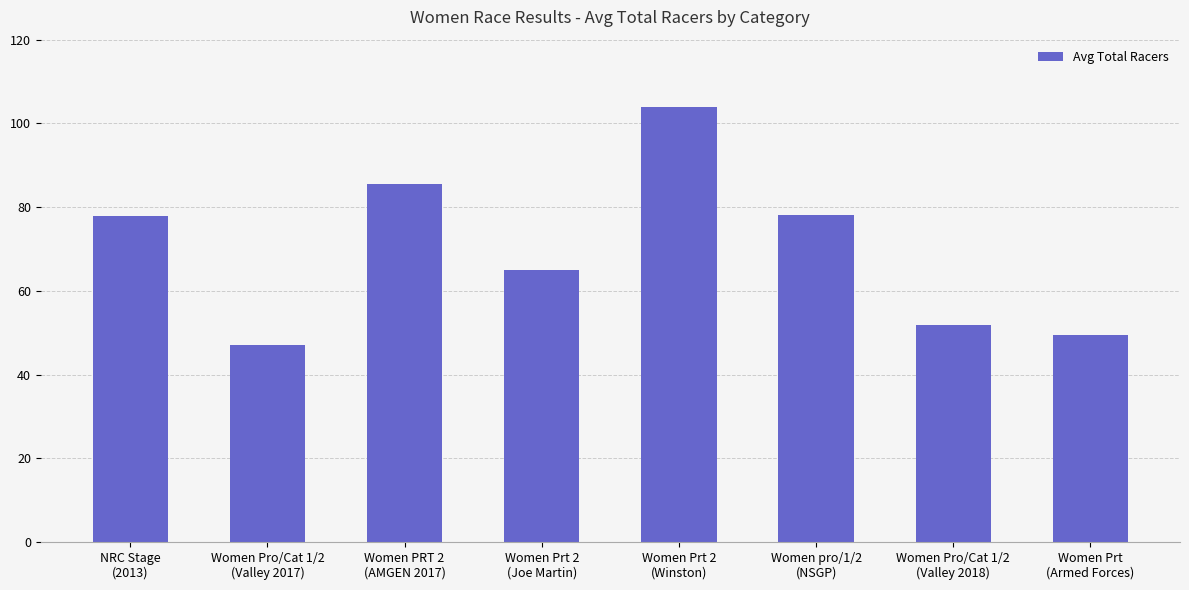

What is the change in value from Women pro/1/2
(NSGP) to Women Prt
(Armed Forces)?

-28.5